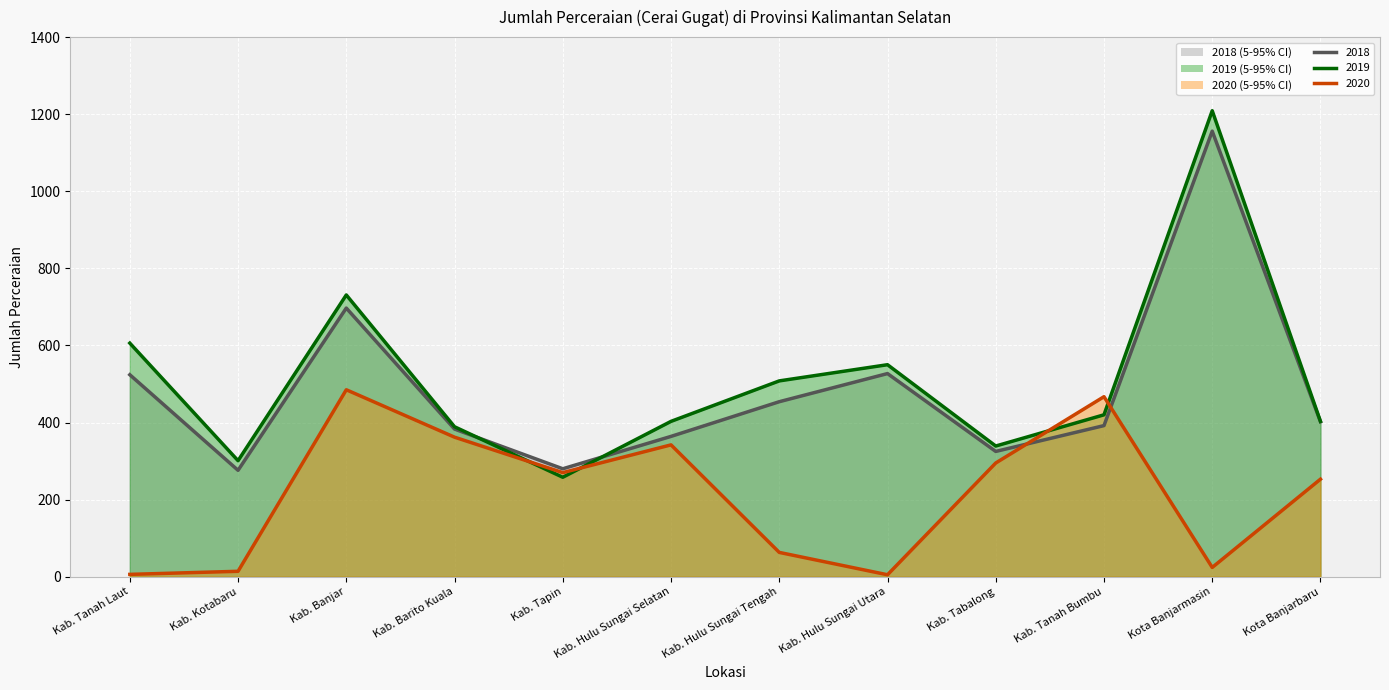

What are all the series names shown in the legend?

2018, 2019, 2020